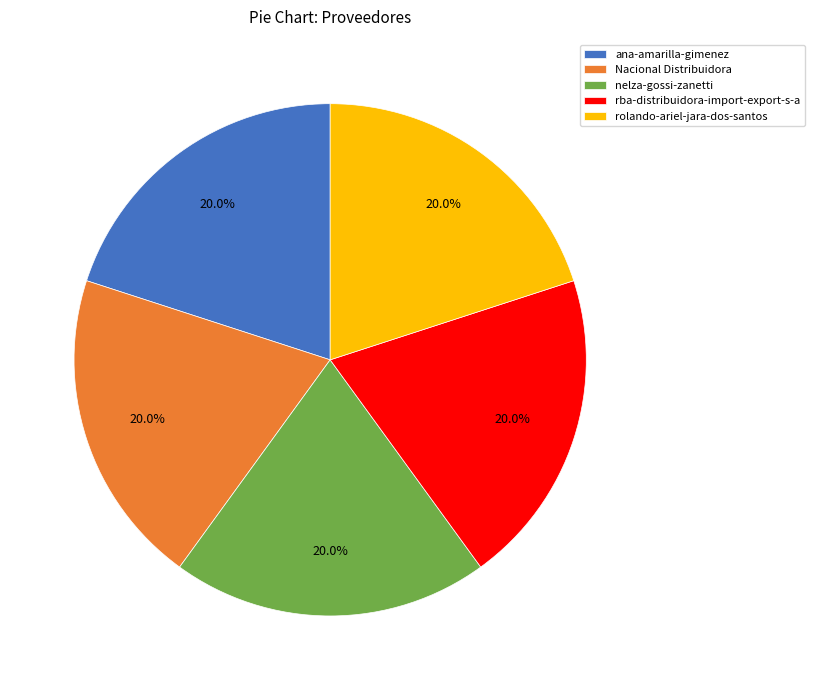

Approximately how many times larger is the value at rolando-ariel-jara-dos-santos compared to nelza-gossi-zanetti?

1.0